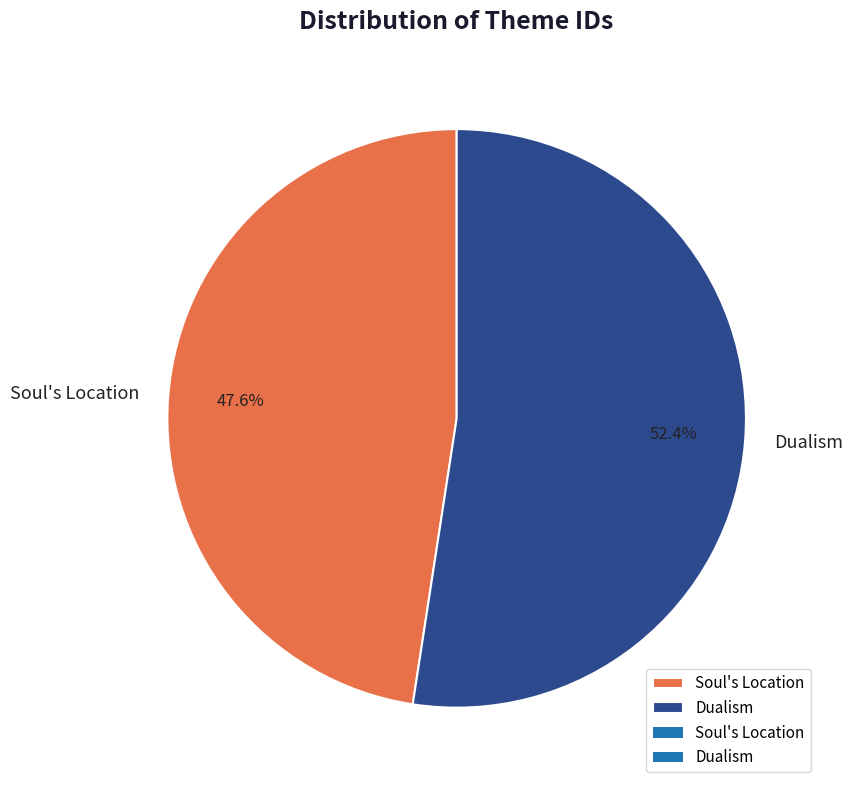

The Dualism slice represents 52% of the pie. True or false?

True